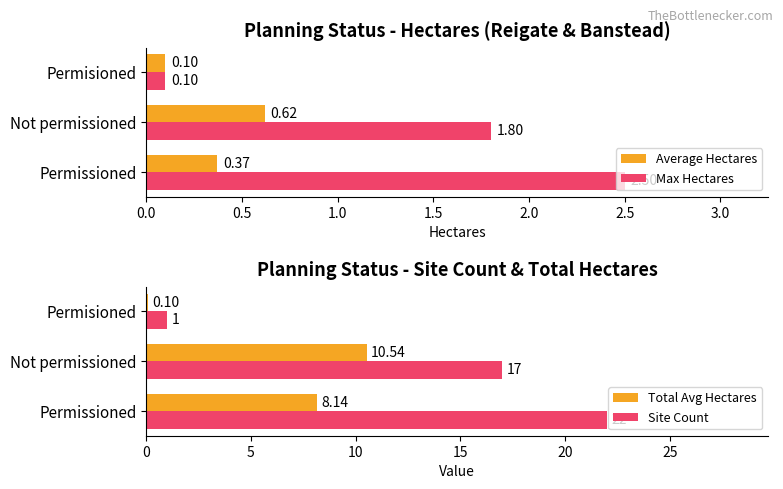

At which label does Total Avg Hectares reach its minimum?

Permisioned